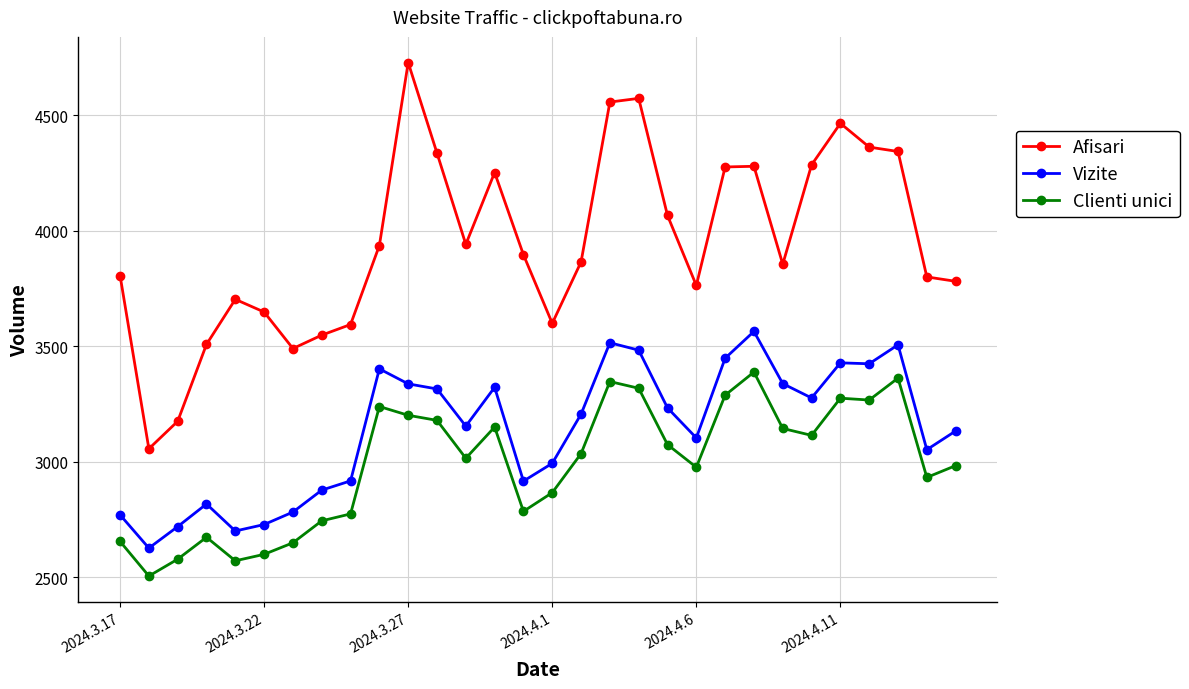

Which series has the largest total across all categories?

Afisari